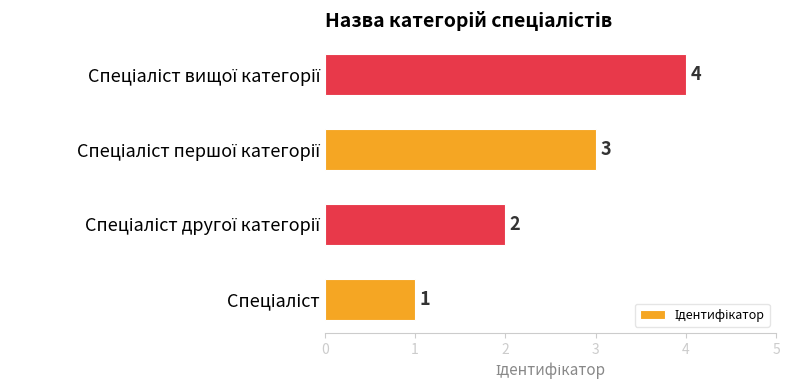

What is the difference between the maximum and minimum values?

3